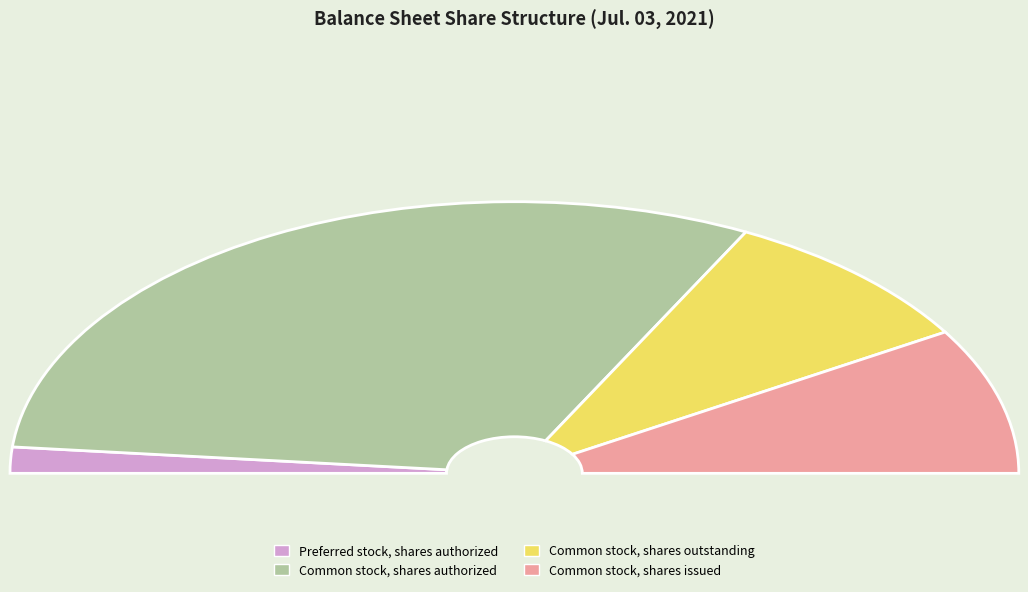

The Common stock, shares outstanding slice represents 26% of the pie. True or false?

False